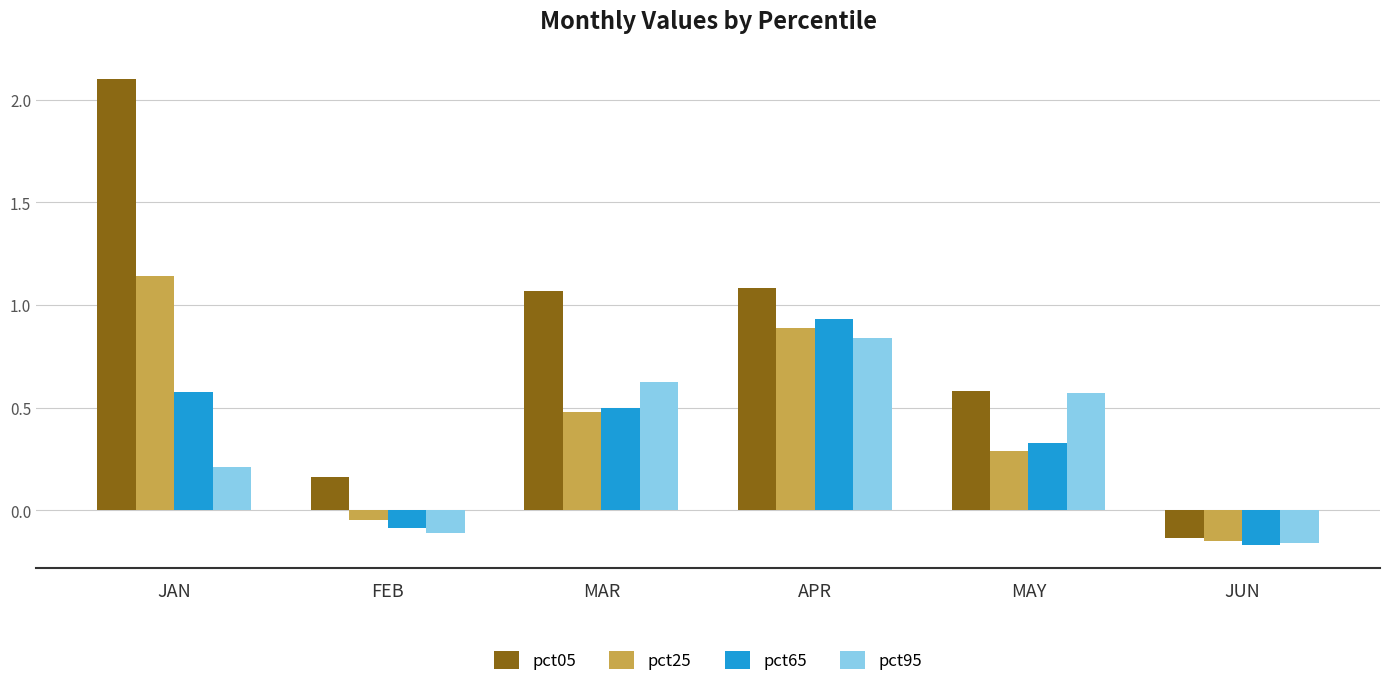

What are all the series names shown in the legend?

pct05, pct25, pct65, pct95